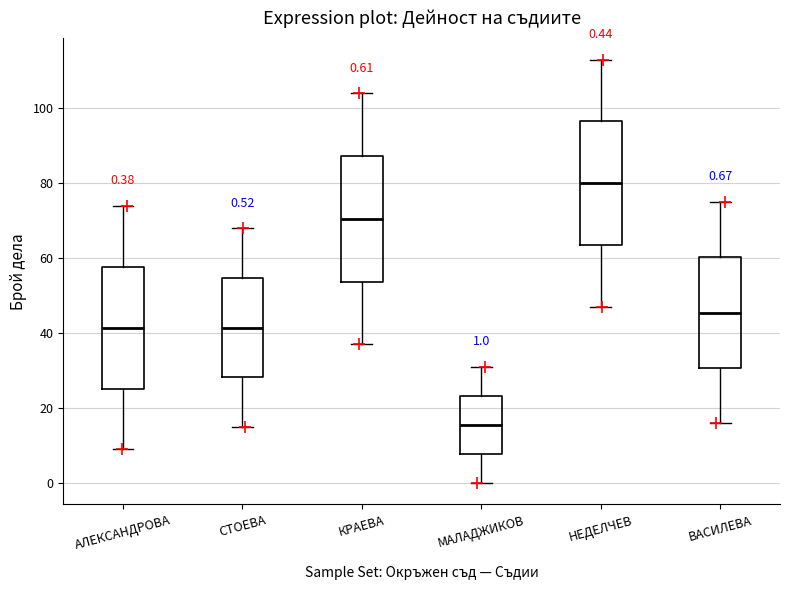

Which box has the highest median line?

НЕДЕЛЧЕВ